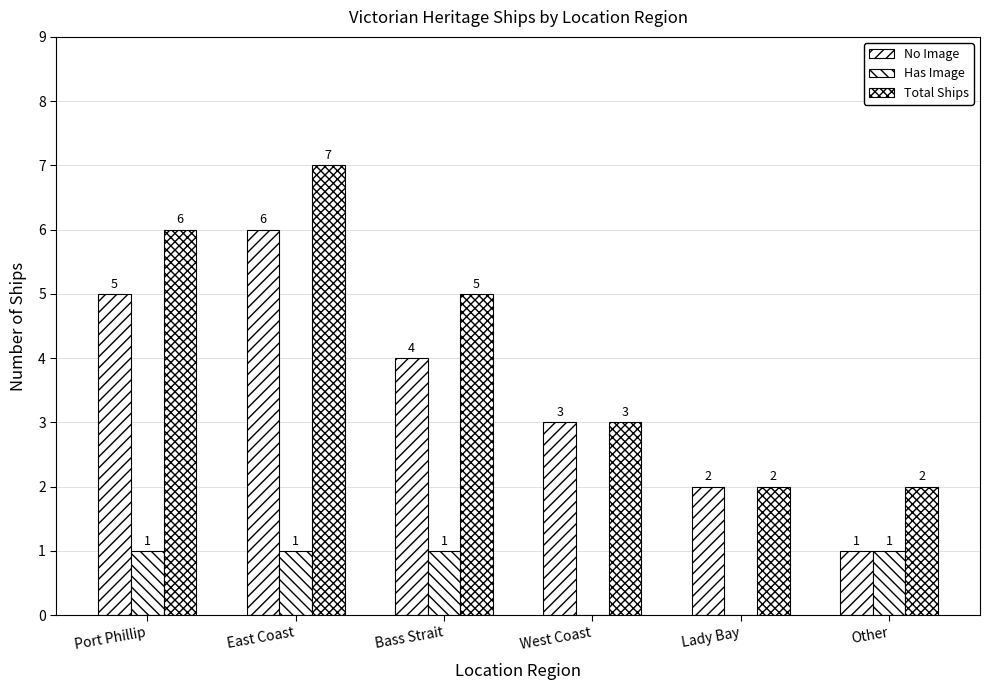

Count the number of data series in this chart.

3